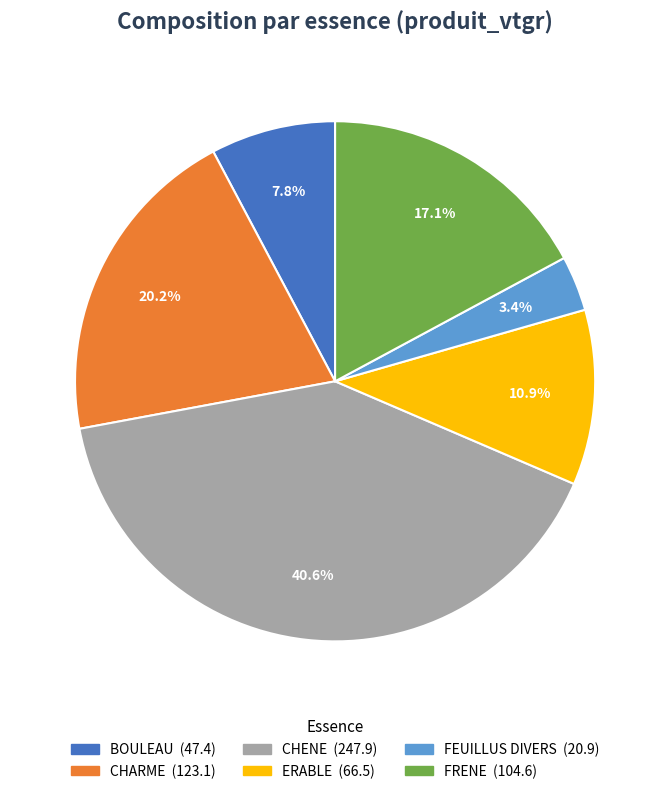

Does any single category account for the majority?

No